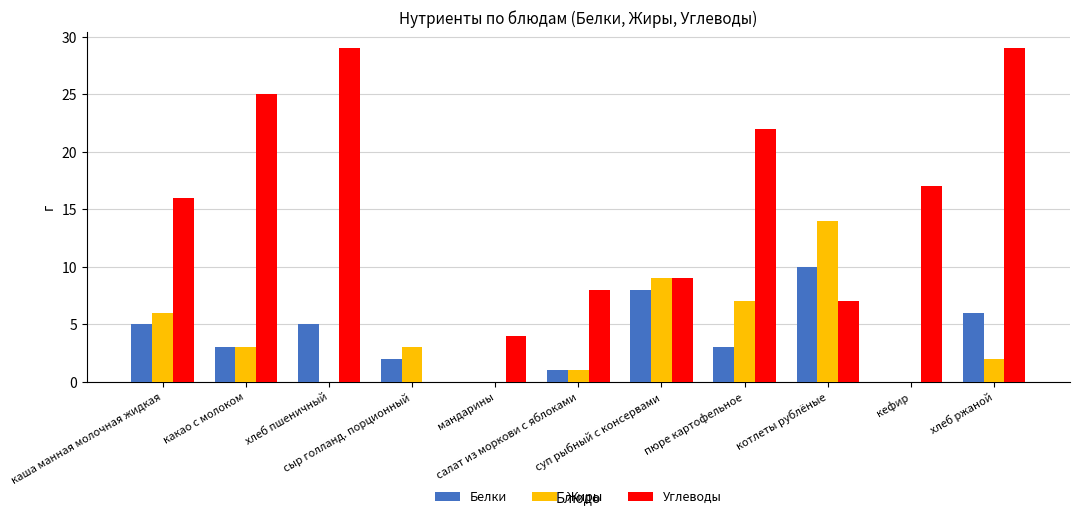

What is the spread (max minus min) of values at сыр голланд. порционный?

3